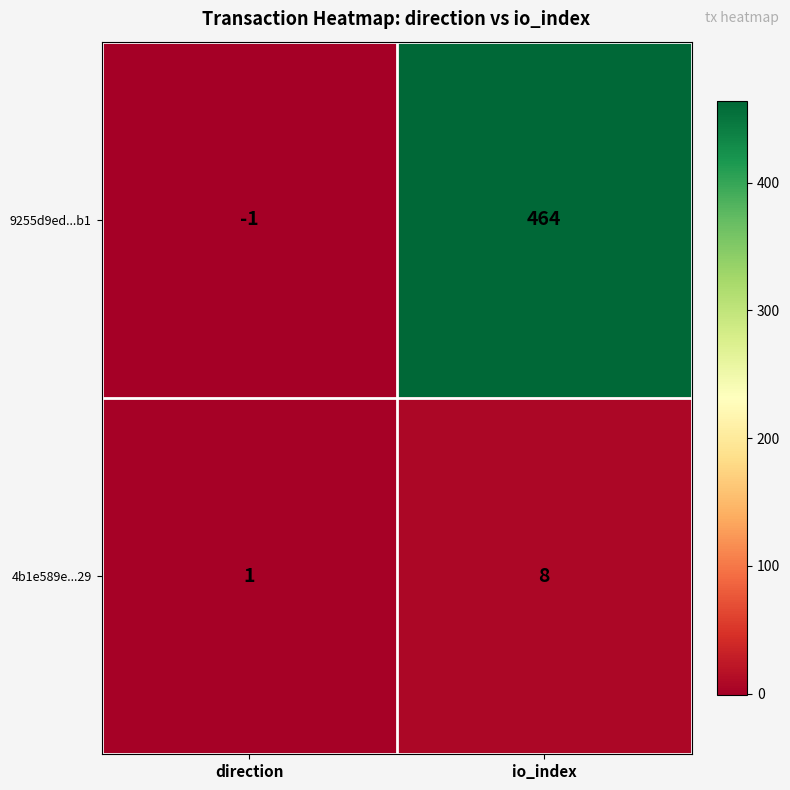

At which label is 4b1e589e...29 closest to 4?

direction